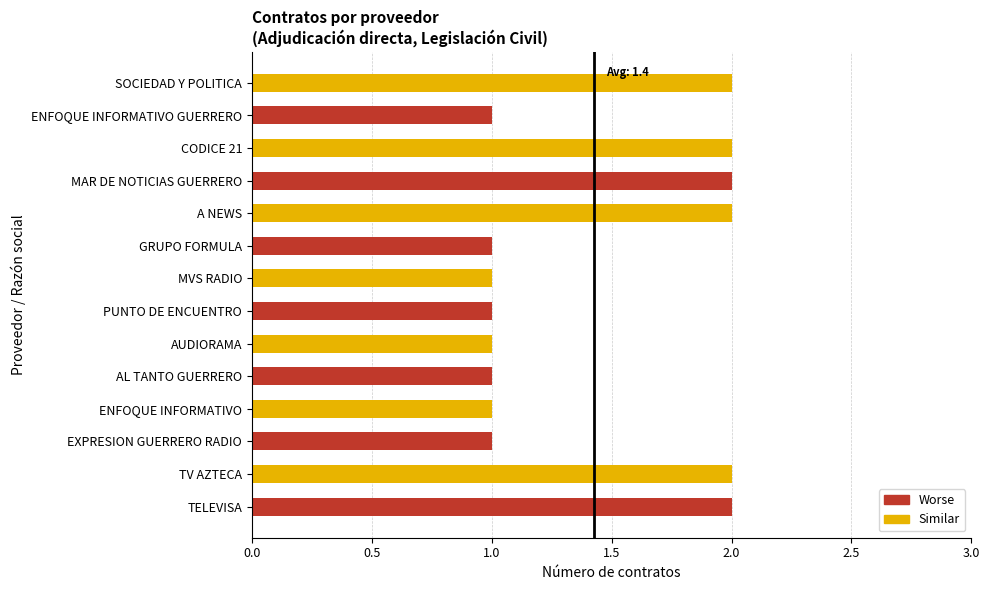

What is the ratio of the value at MAR DE NOTICIAS GUERRERO to the value at AUDIORAMA?

2.0